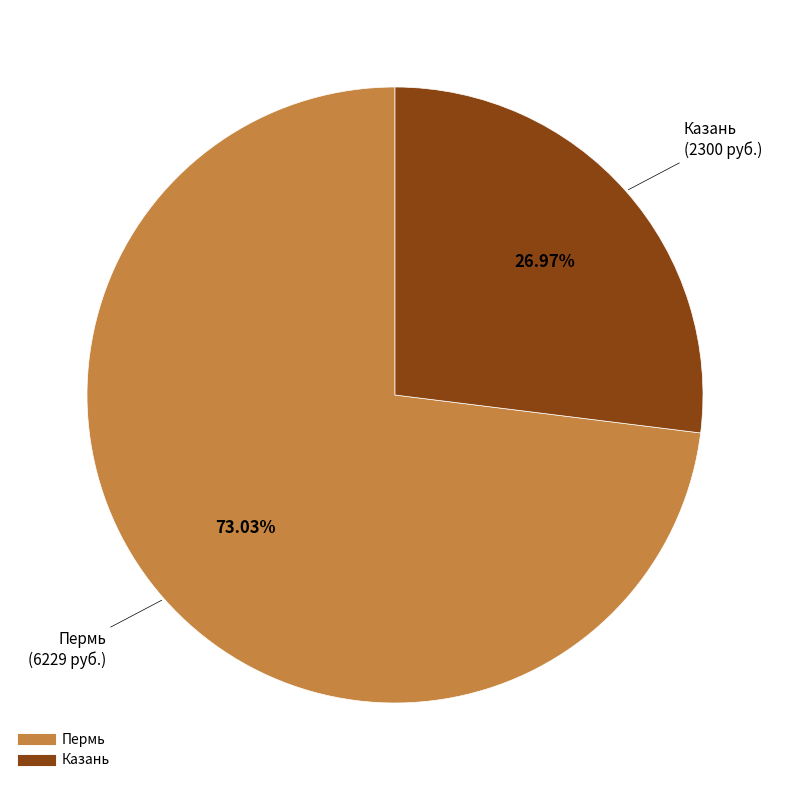

True or false: Казань accounts for 20% of the total.

False